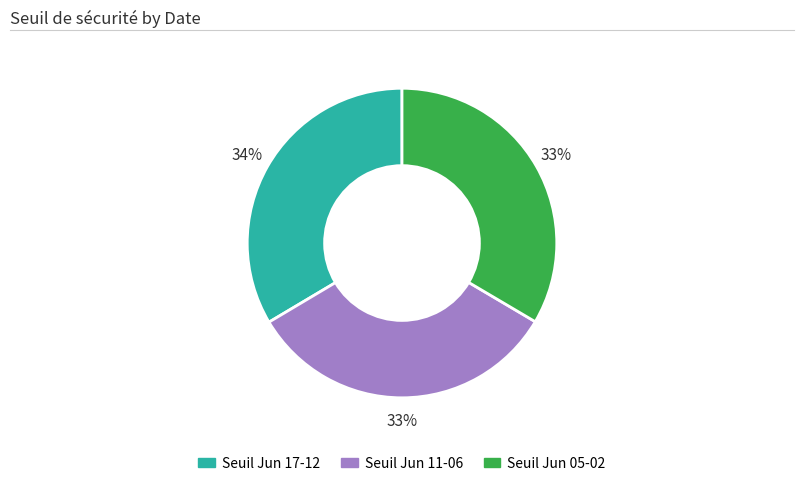

Is there a majority slice in this chart?

No